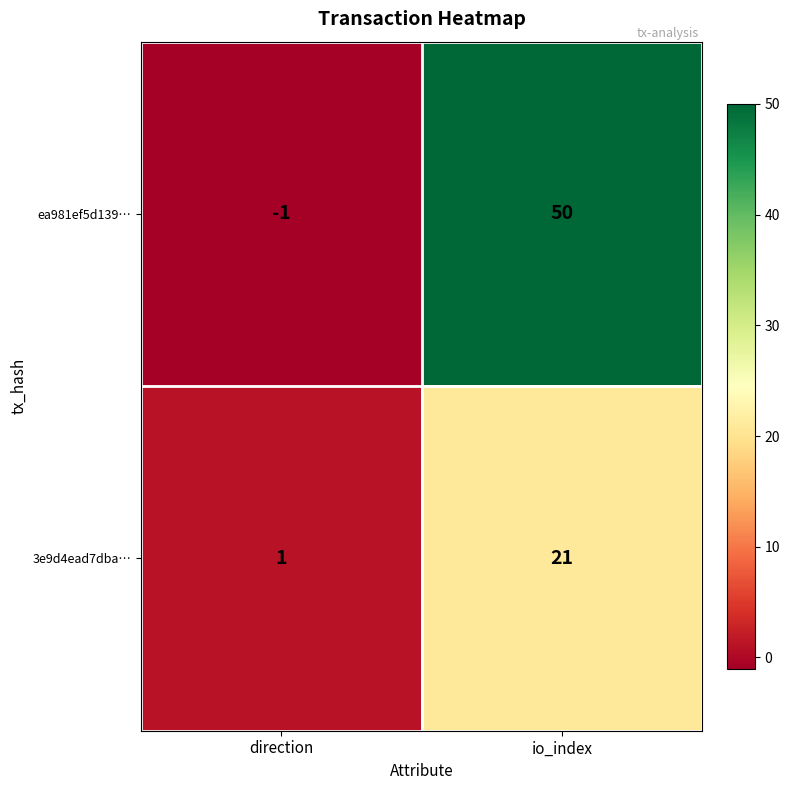

What is the sum of the ea981ef5d139… values at direction and io_index?

49